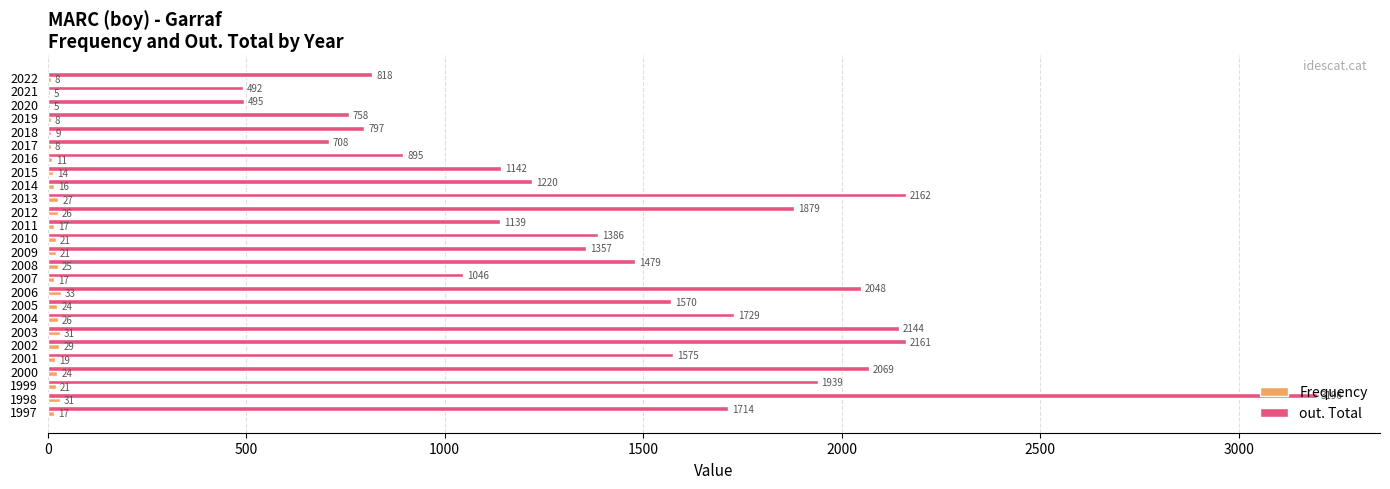

At which category is the sum across all series the highest?

1998